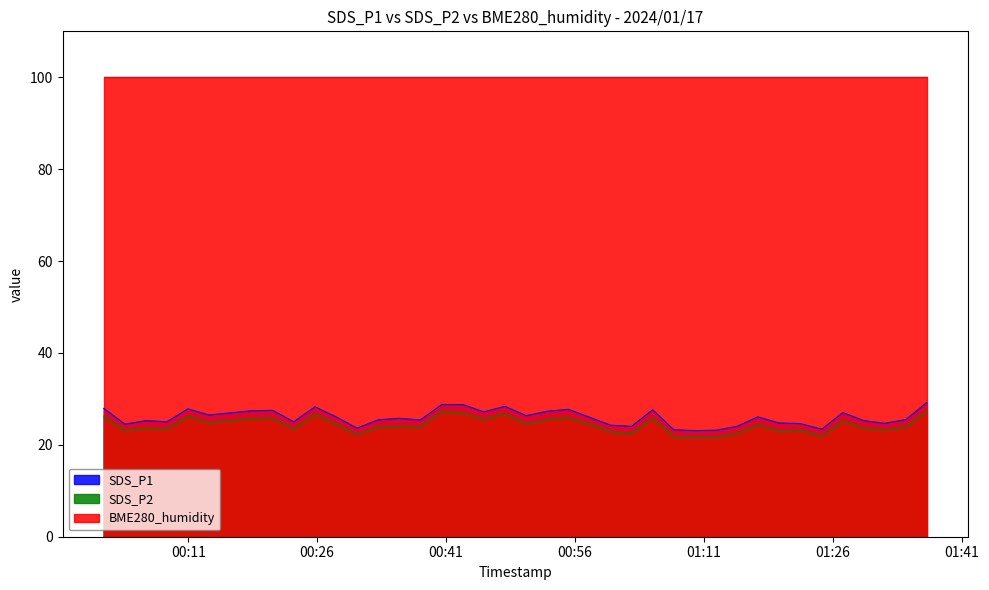

True or false: SDS_P2 and SDS_P1 cross at least once.

False